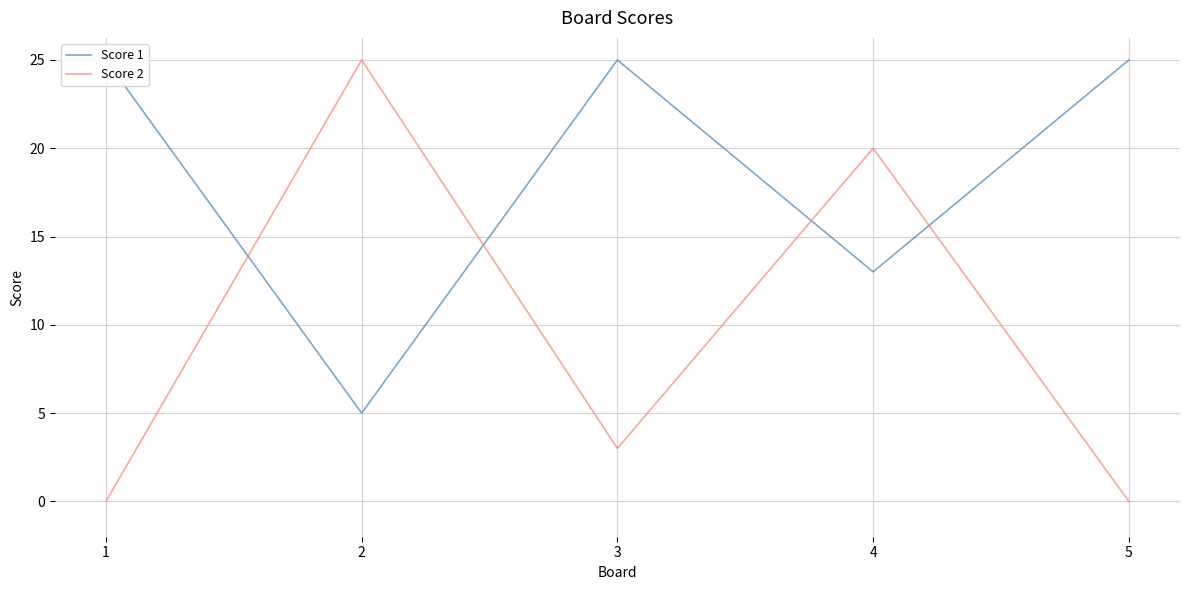

How many series are shown in this chart?

2